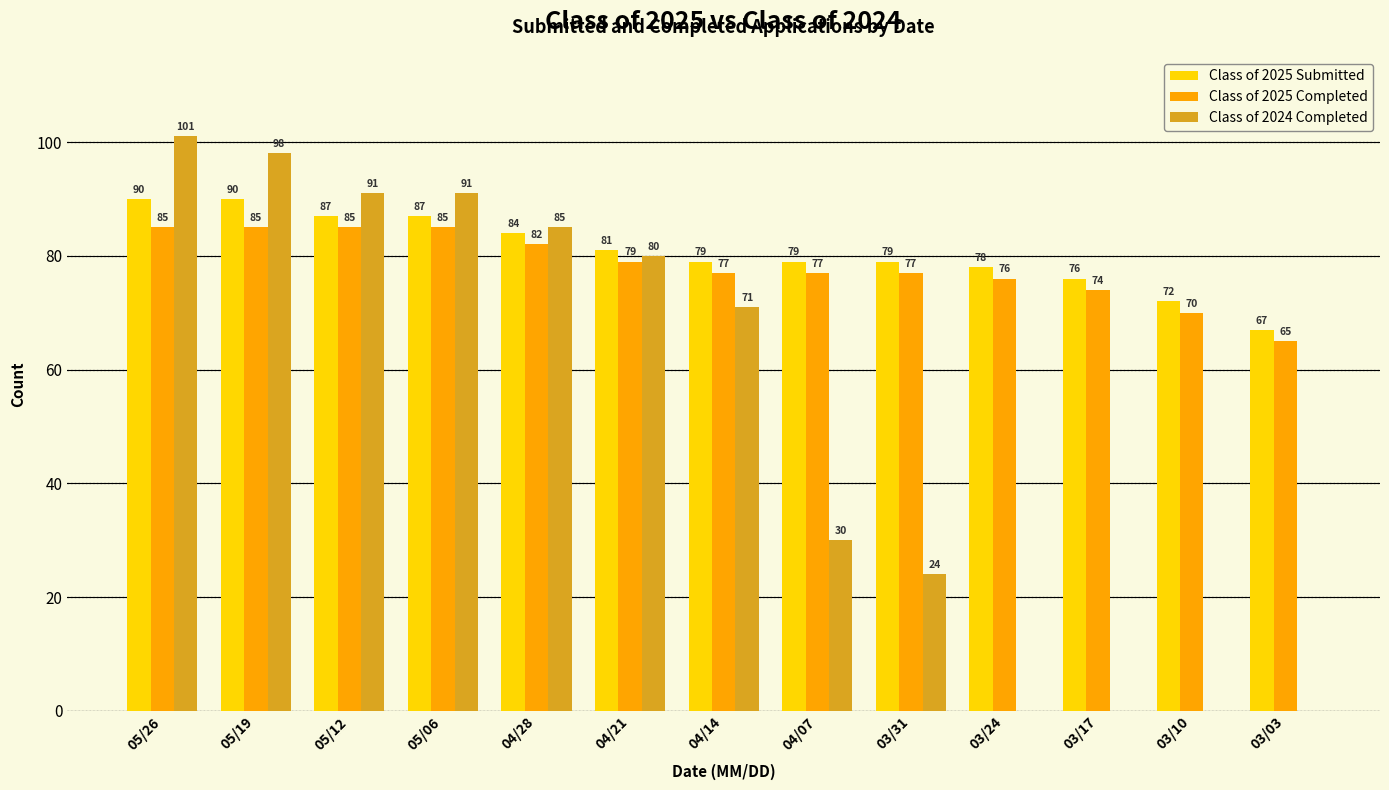

Which category has the highest value across all series?

05/26